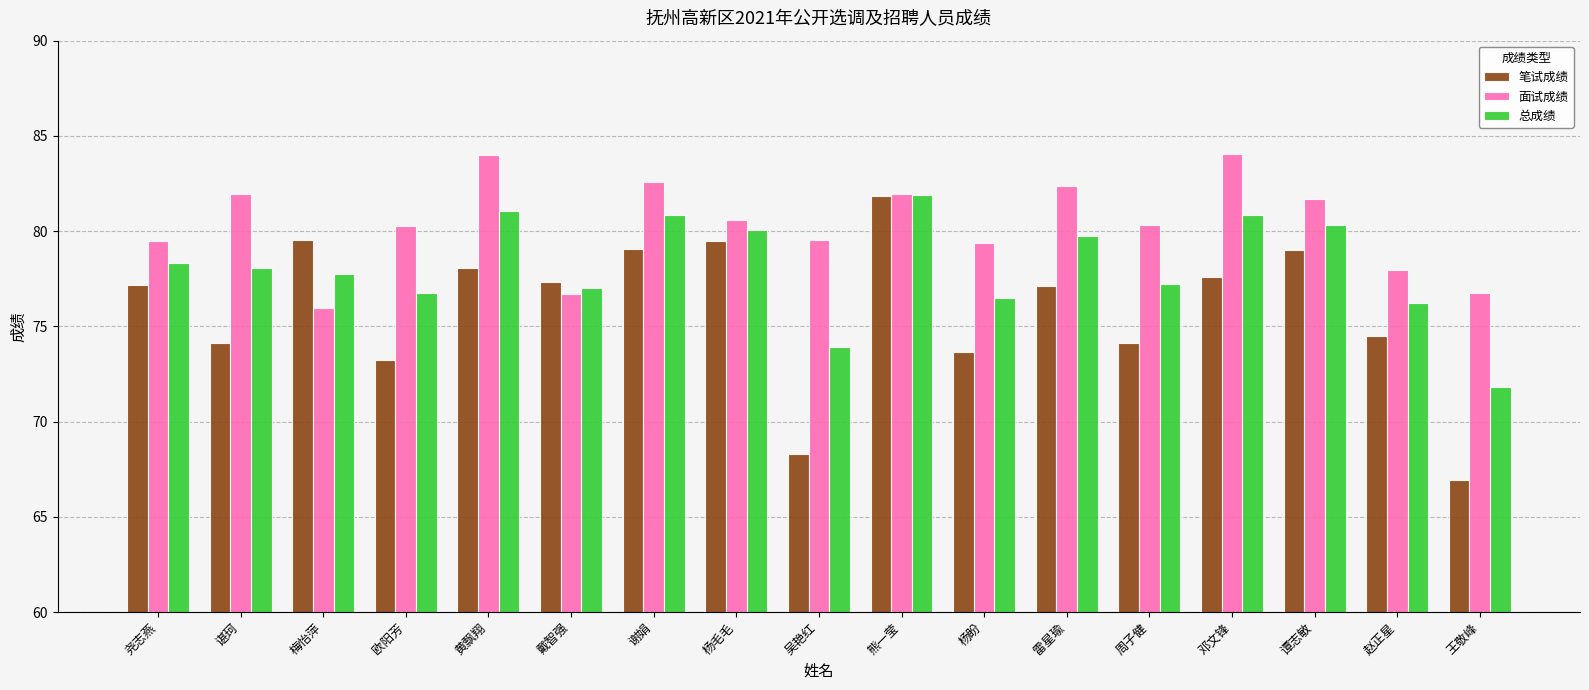

Which series has the largest range (max minus min)?

笔试成绩